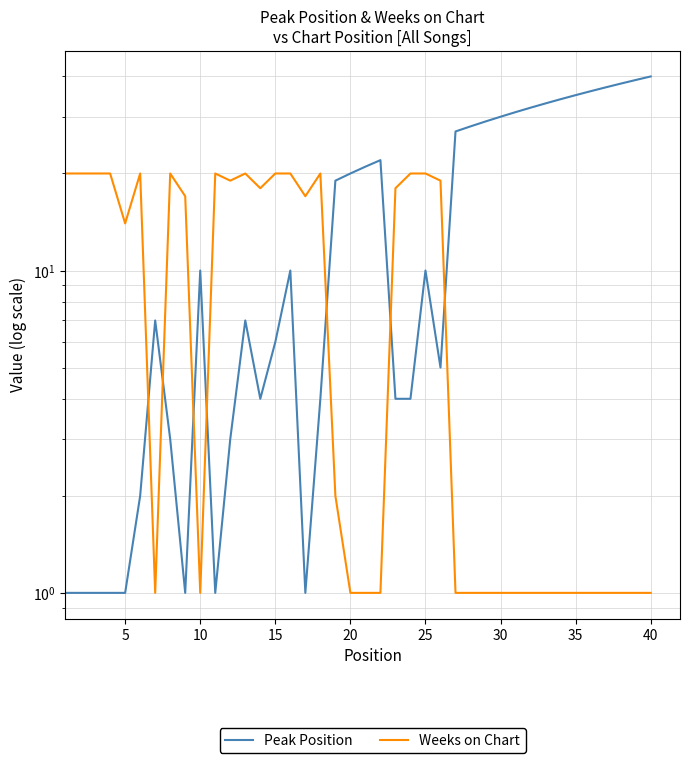

True or false: Weeks on Chart has more than 2 points higher than both neighbors.

True